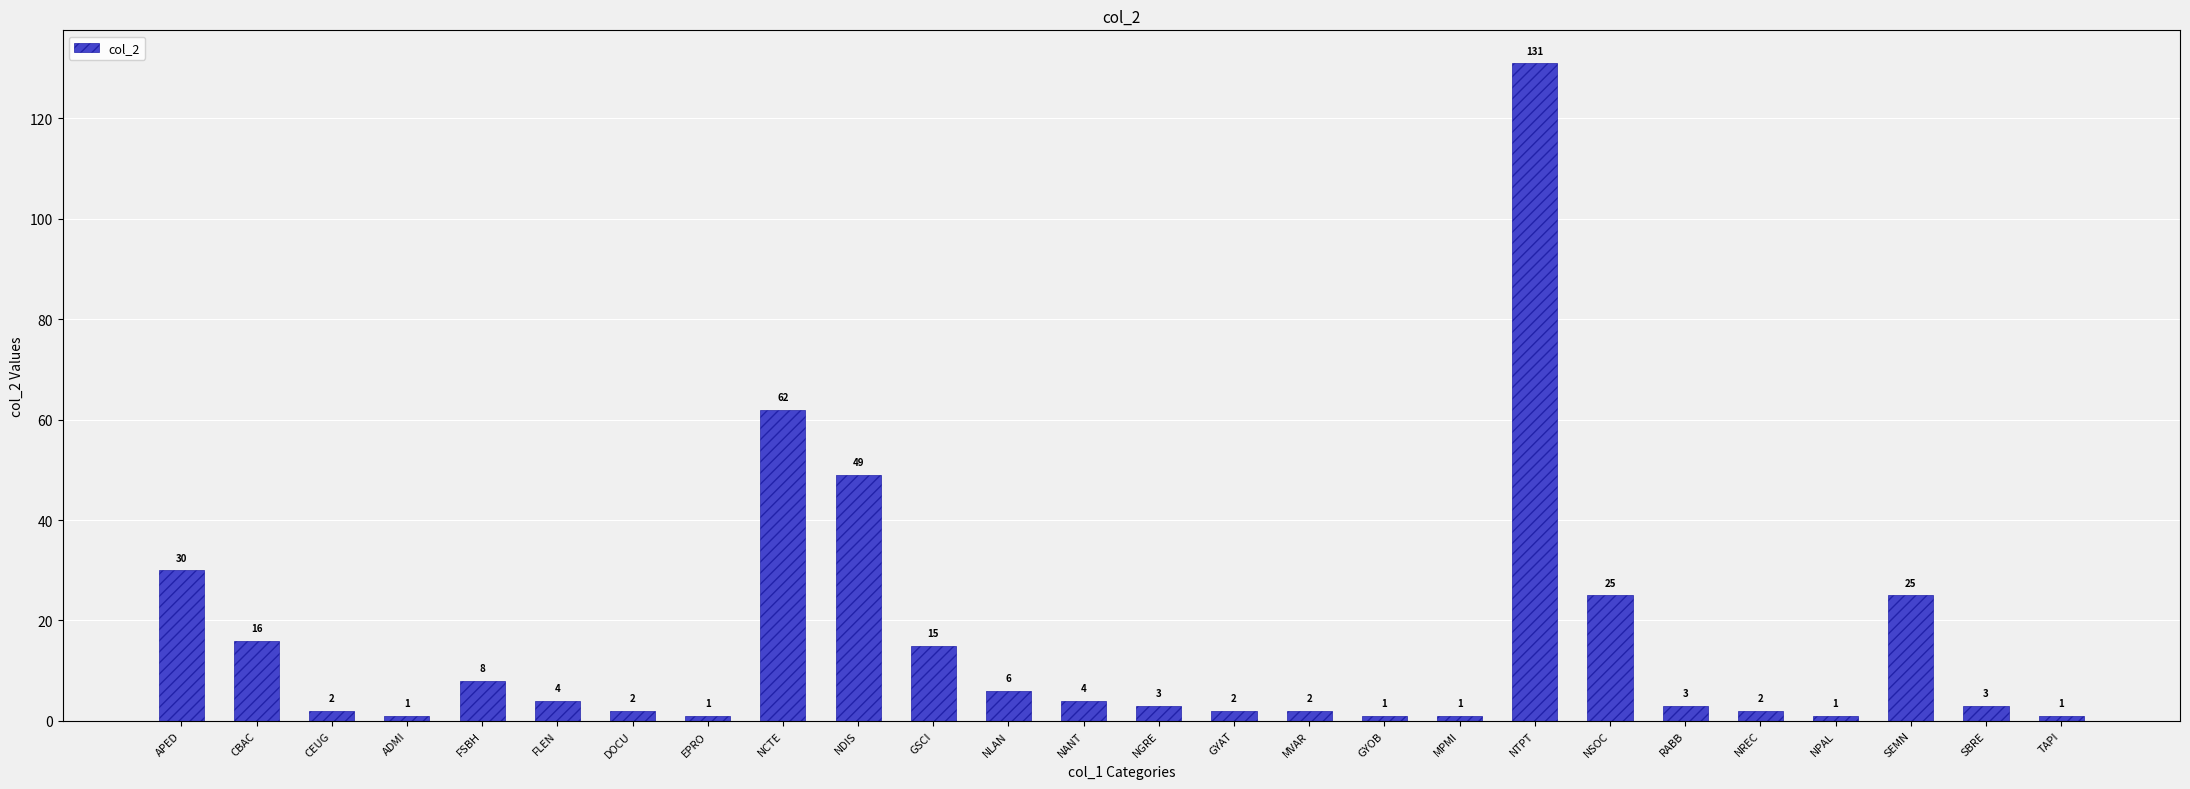

Does the chart contain any negative values?

No